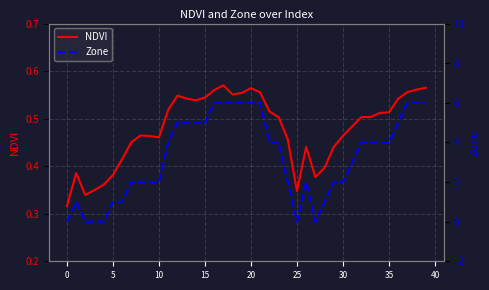

Is the value of NDVI at 10 greater than the value of Zone at 28?

No